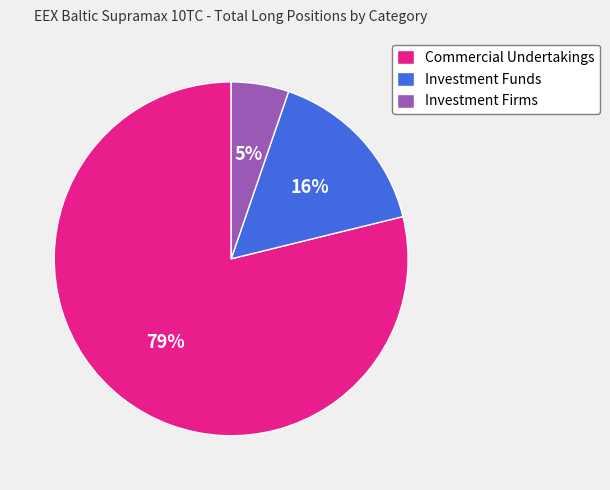

Is it true that Investment Funds is 31% of the pie?

False